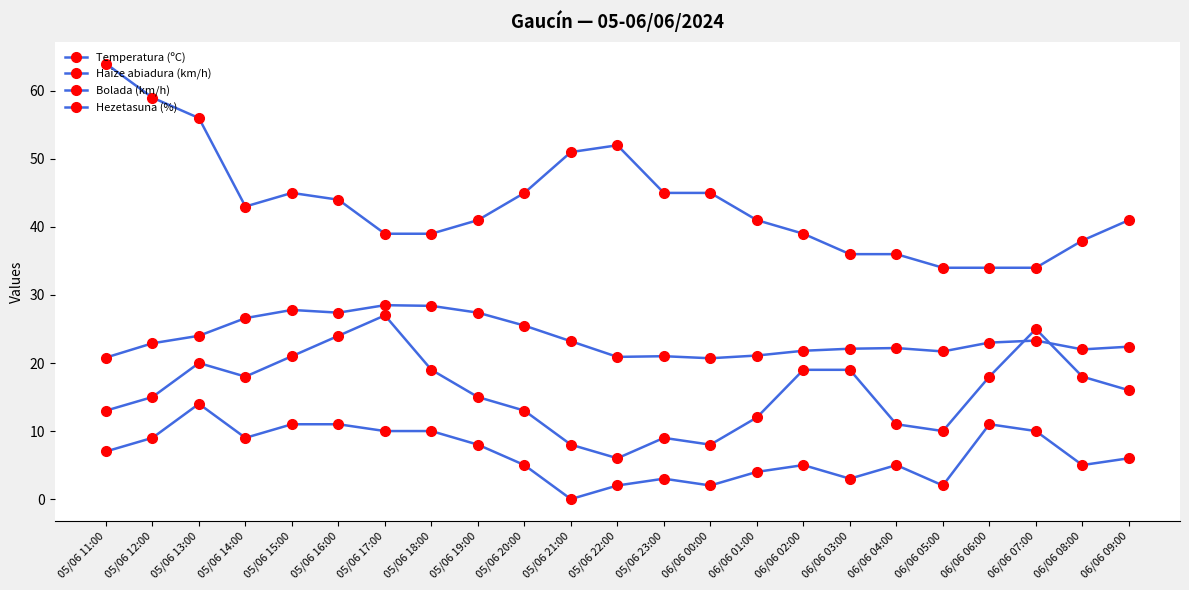

True or false: Haize abiadura (km/h) and Bolada (km/h) cross at least once.

False